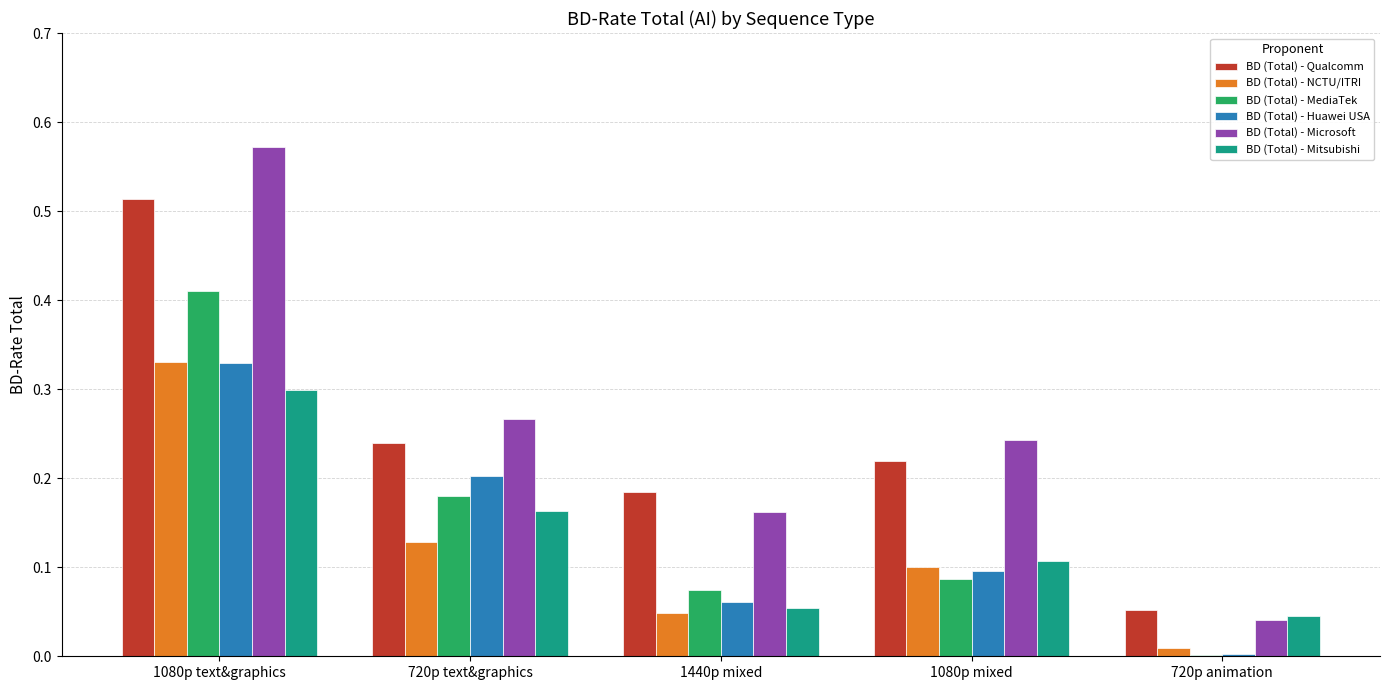

Is it true that BD (Total) - Huawei USA equals 0.1 at 720p text&graphics?

False